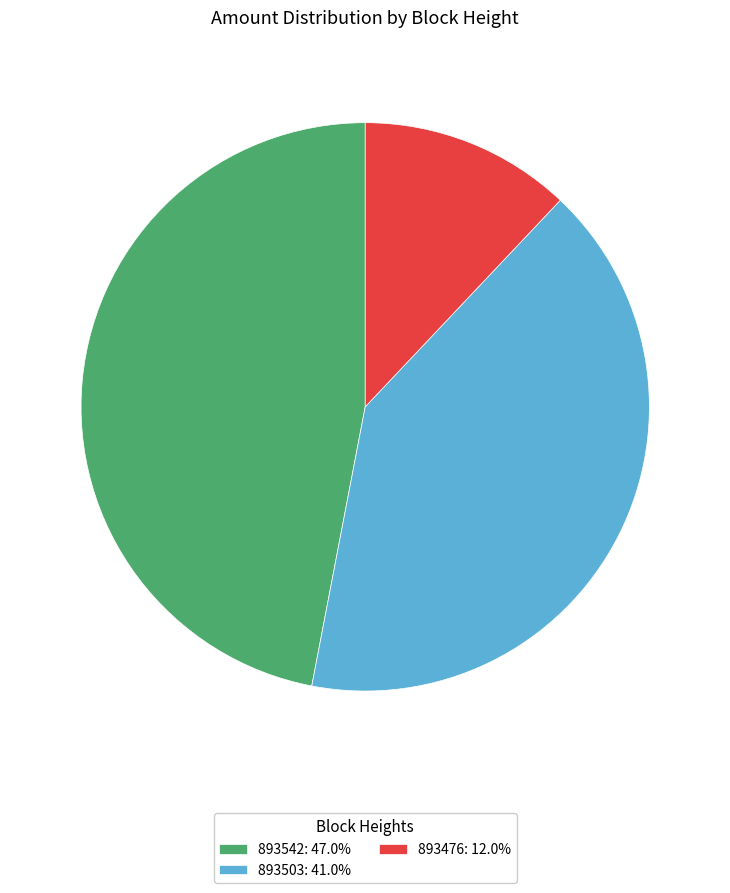

True or false: 893542 accounts for 47% of the total.

True